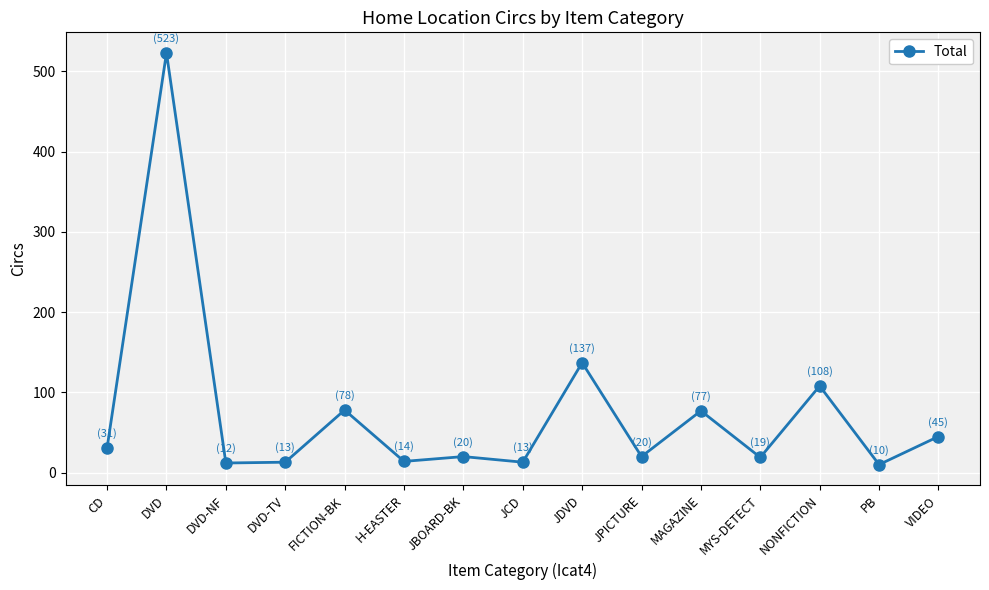

Between MAGAZINE and DVD-TV, which is larger?

MAGAZINE